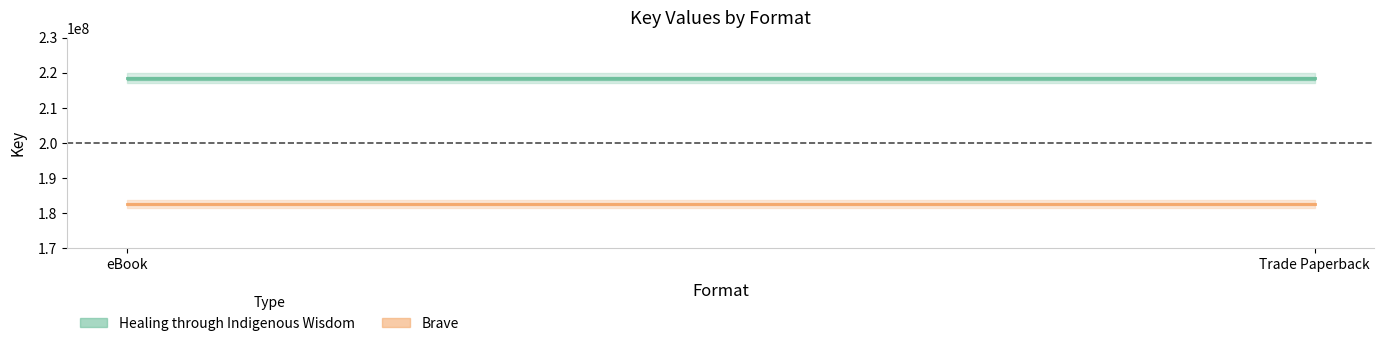

What is the label of the 2nd point from the left?

Trade Paperback